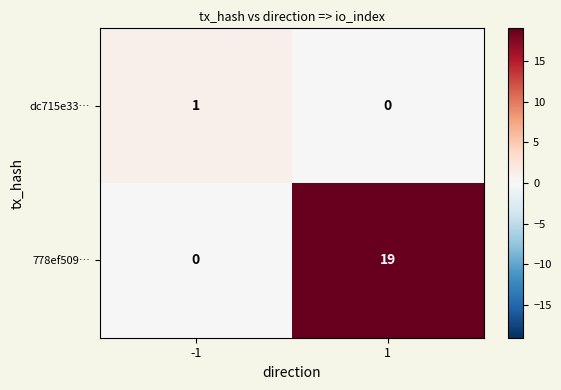

What is the sum of the 778ef509… values at 1 and -1?

19